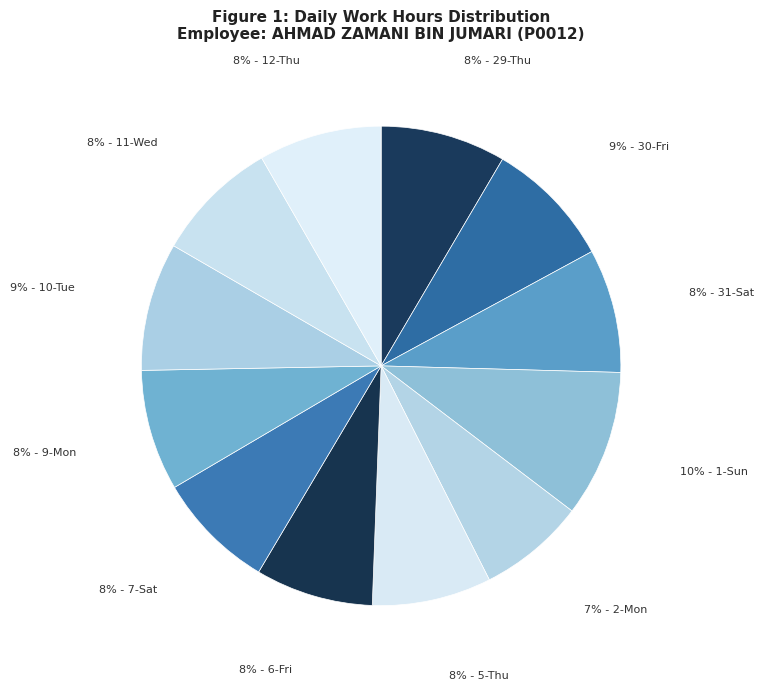

Is it true that 9% - 10-Tue is 9% of the pie?

True